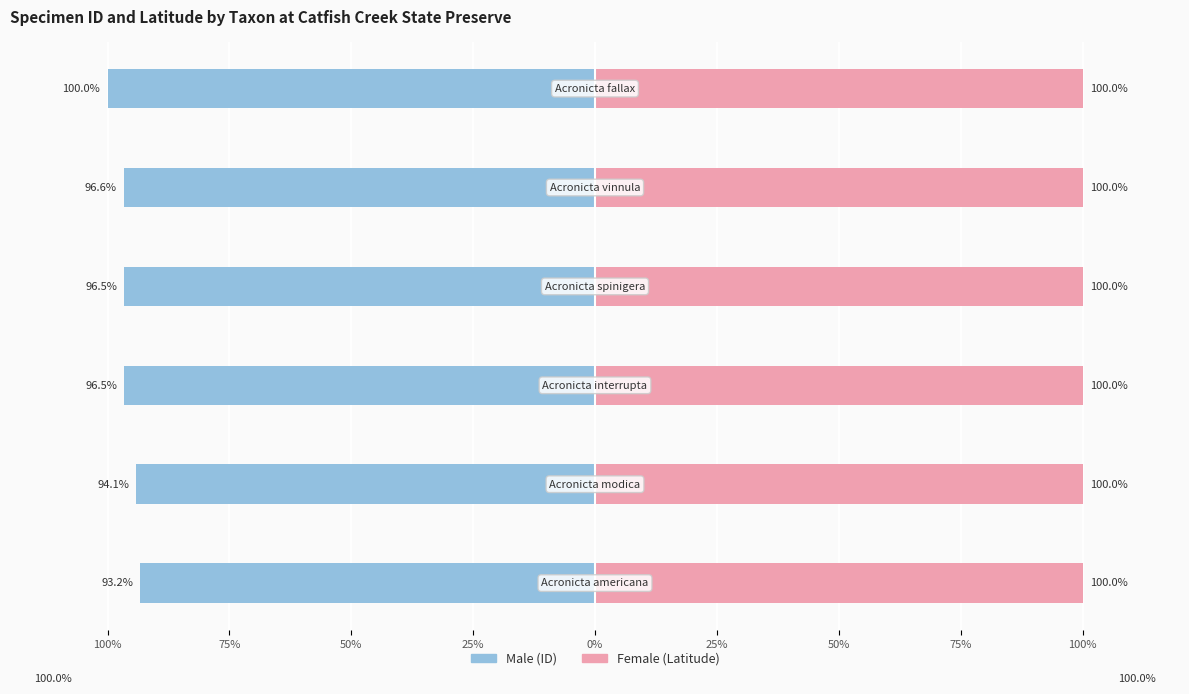

The Male series shows -93.2 at 100%. True or false?

True